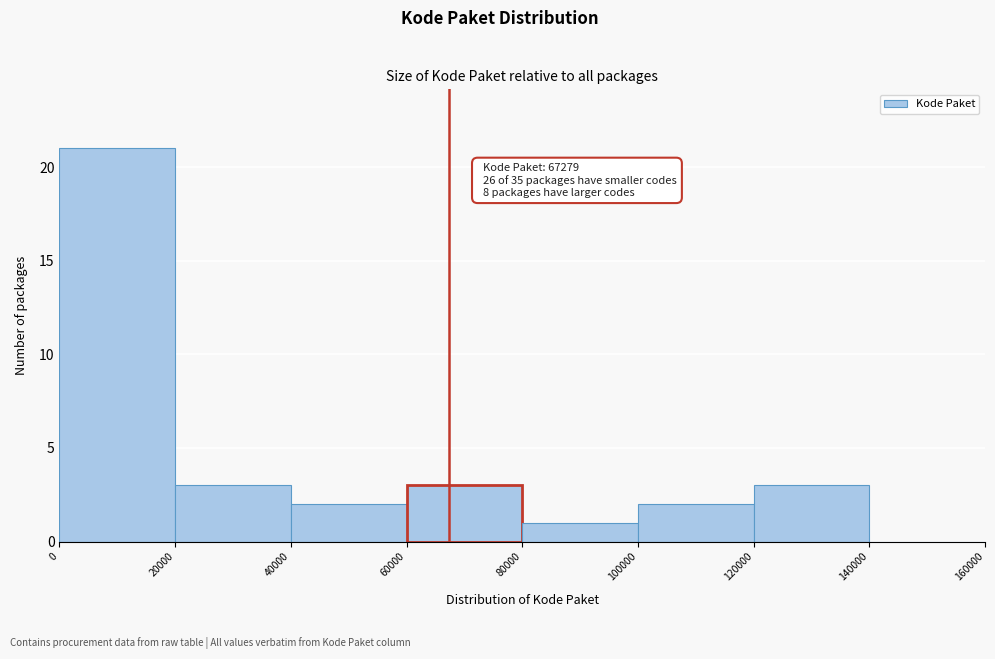

Over which range of the x-axis is the bar tallest?

0 to 20000